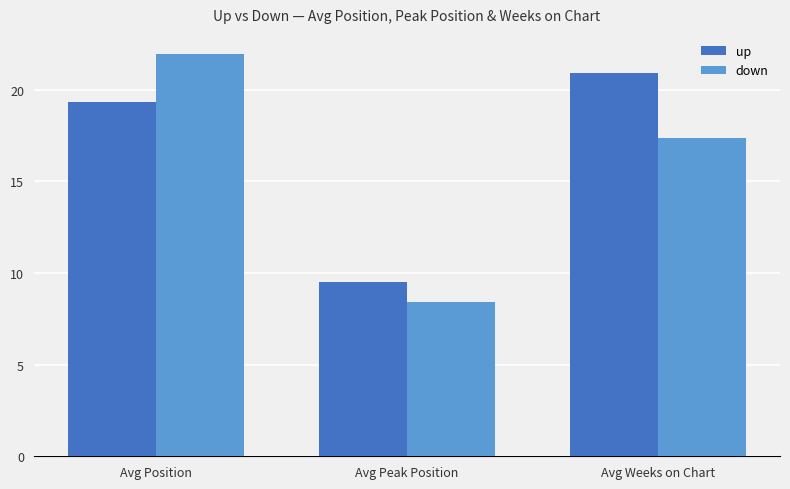

At Avg Weeks on Chart, list the series in order from smallest to largest.

down, up